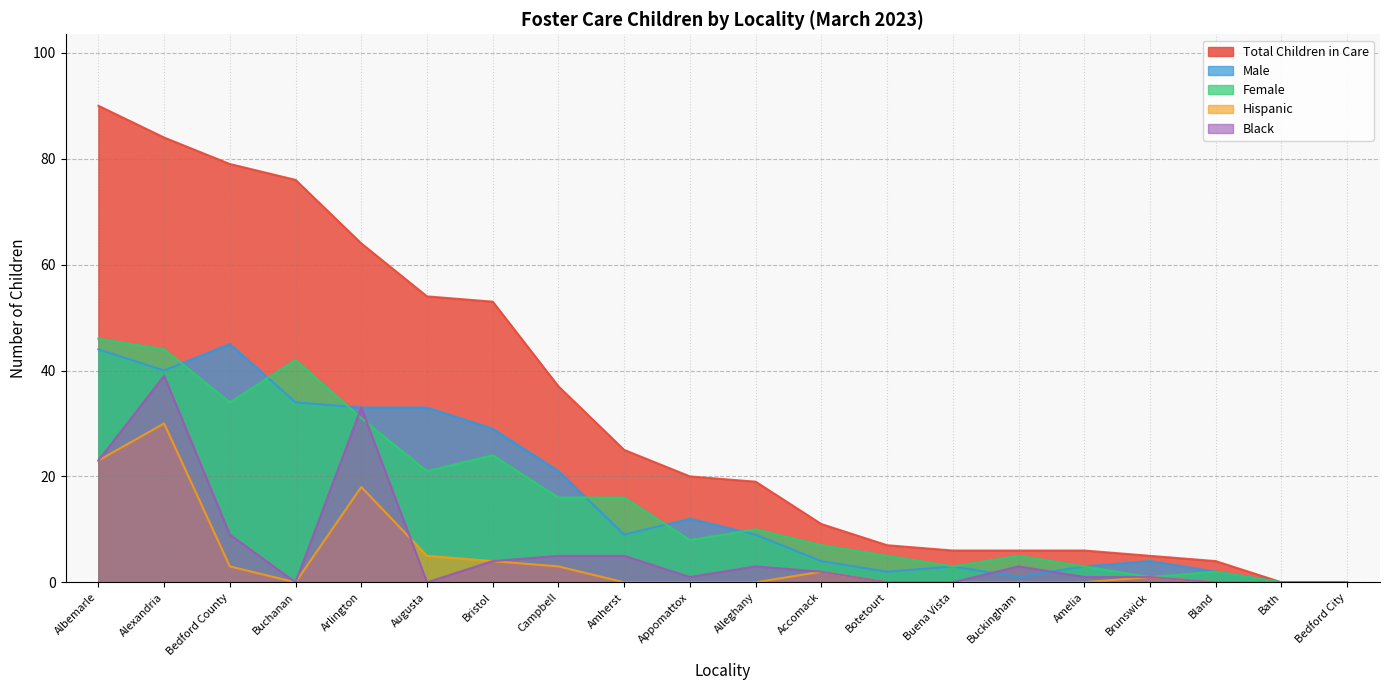

At Amherst, list the series in order from smallest to largest.

Hispanic, Black, Male, Female, Total Children in Care